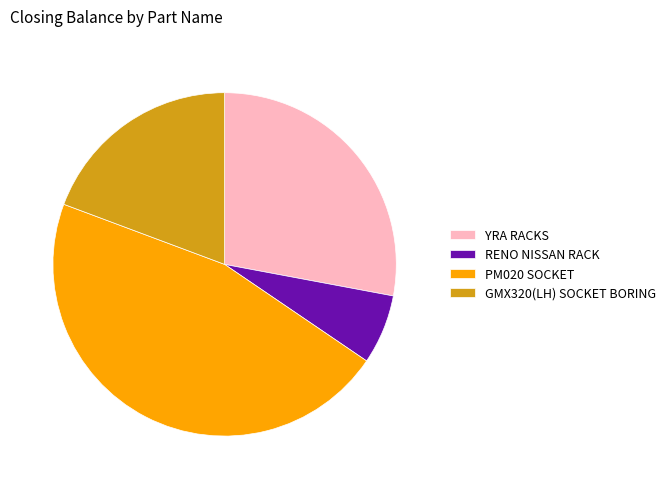

Which slice is the smallest?

RENO NISSAN RACK